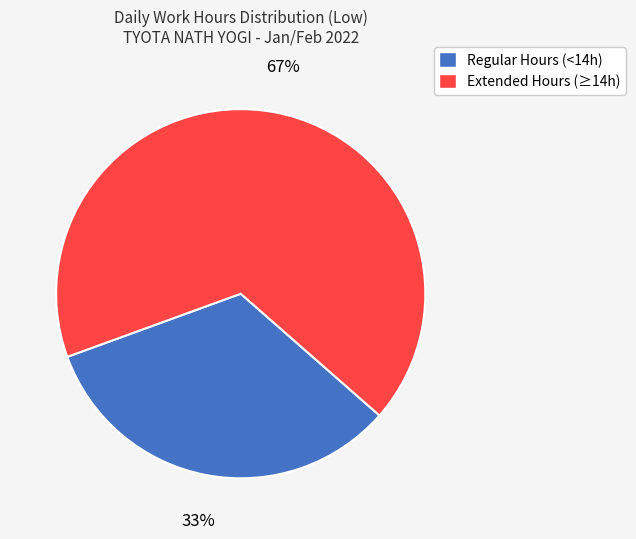

How many segments does this pie chart have?

2